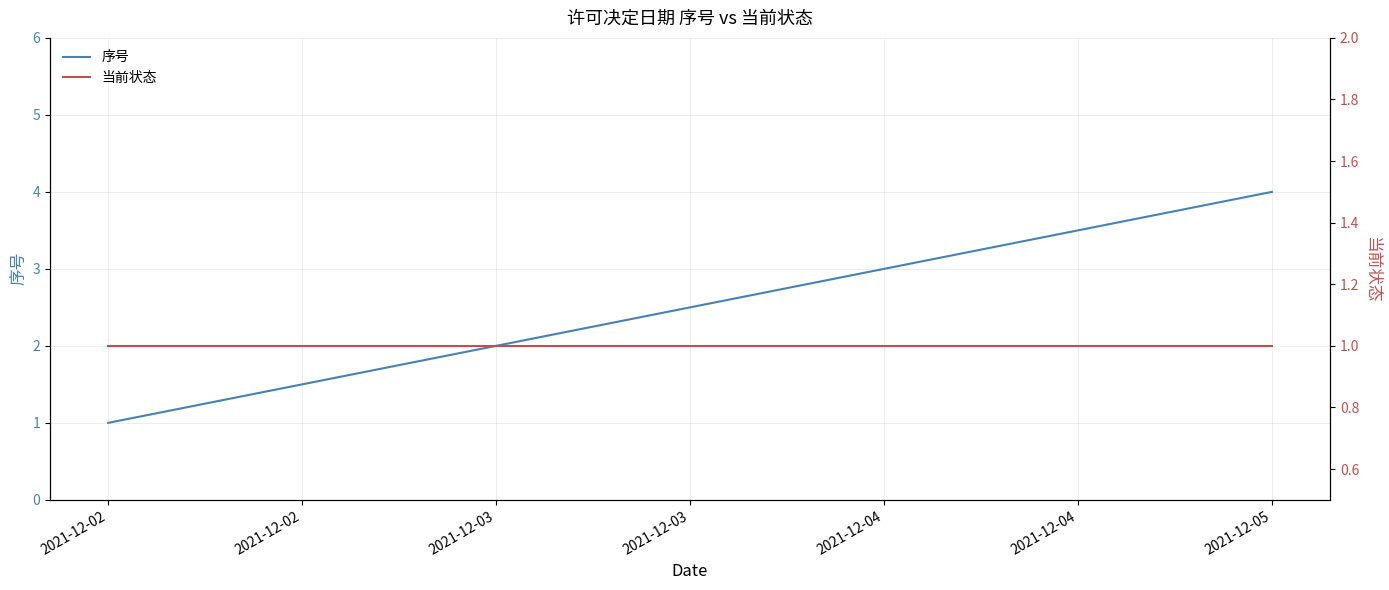

True or false: 序号 and 当前状态 cross at least once.

False